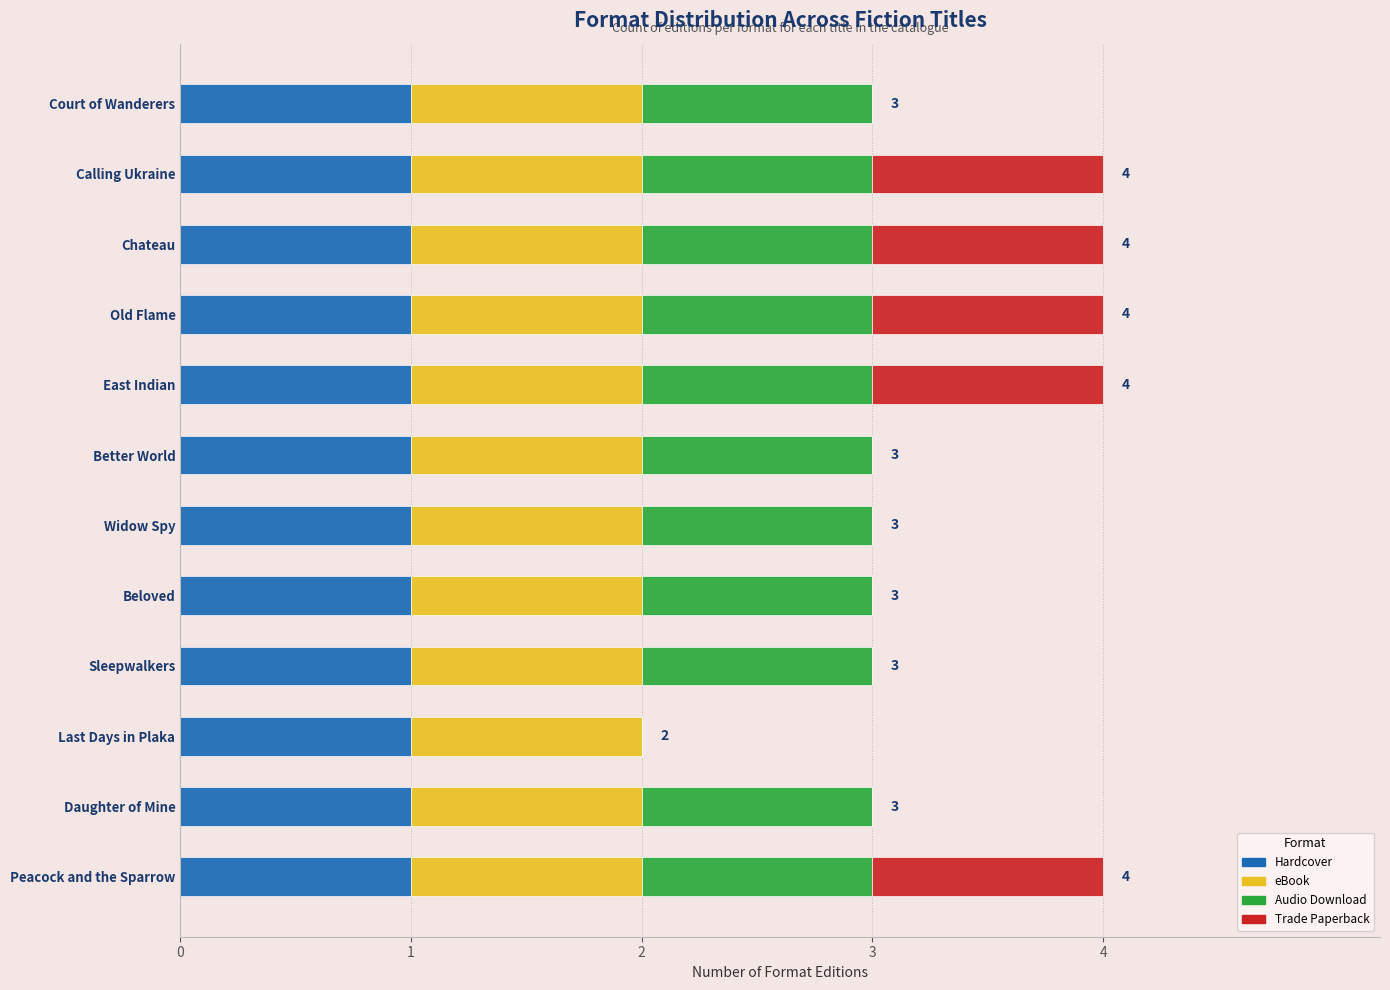

What is the total value across all series at East Indian?

4